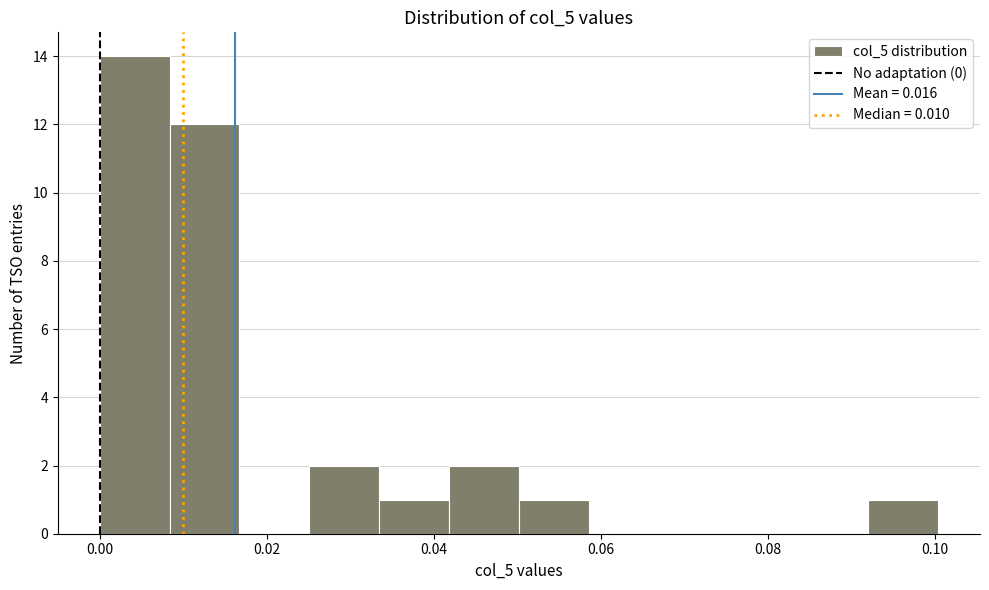

Reading left to right, transcribe this chart: for each bar, give the range it covers on the x-axis and its height. Neither the bar edges nor the heights are printed on the chart, so give them approximately, as read against the axes.

0.000 to 0.008: 14
0.008 to 0.016: 12
0.016 to 0.026: 0
0.026 to 0.034: 2
0.034 to 0.042: 1
0.042 to 0.050: 2
0.050 to 0.058: 1
0.058 to 0.066: 0
0.066 to 0.076: 0
0.076 to 0.084: 0
0.084 to 0.092: 0
0.092 to 0.100: 1